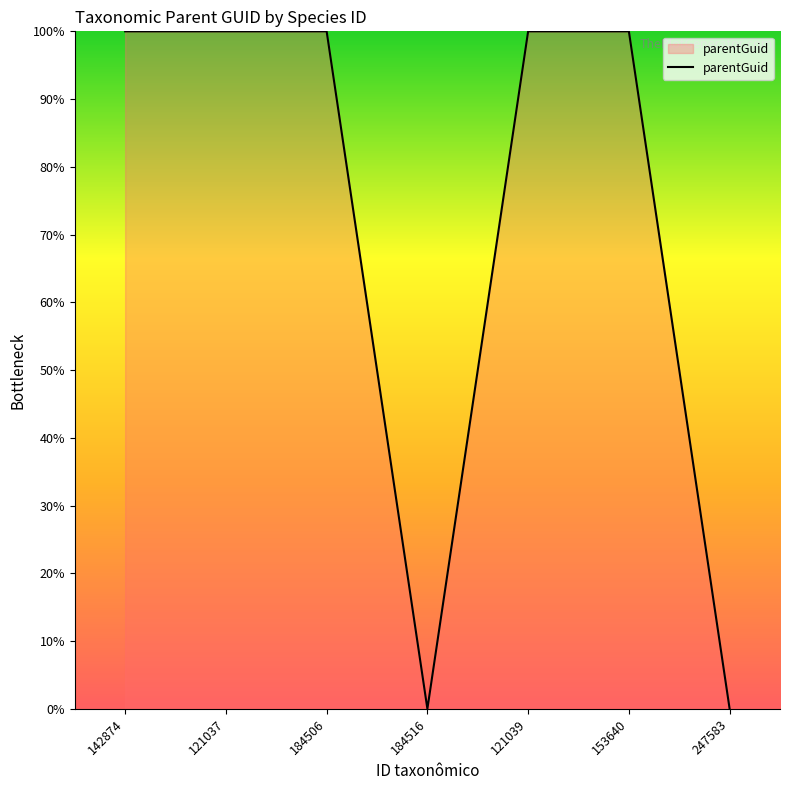

What is the approximate value at 121039?

100